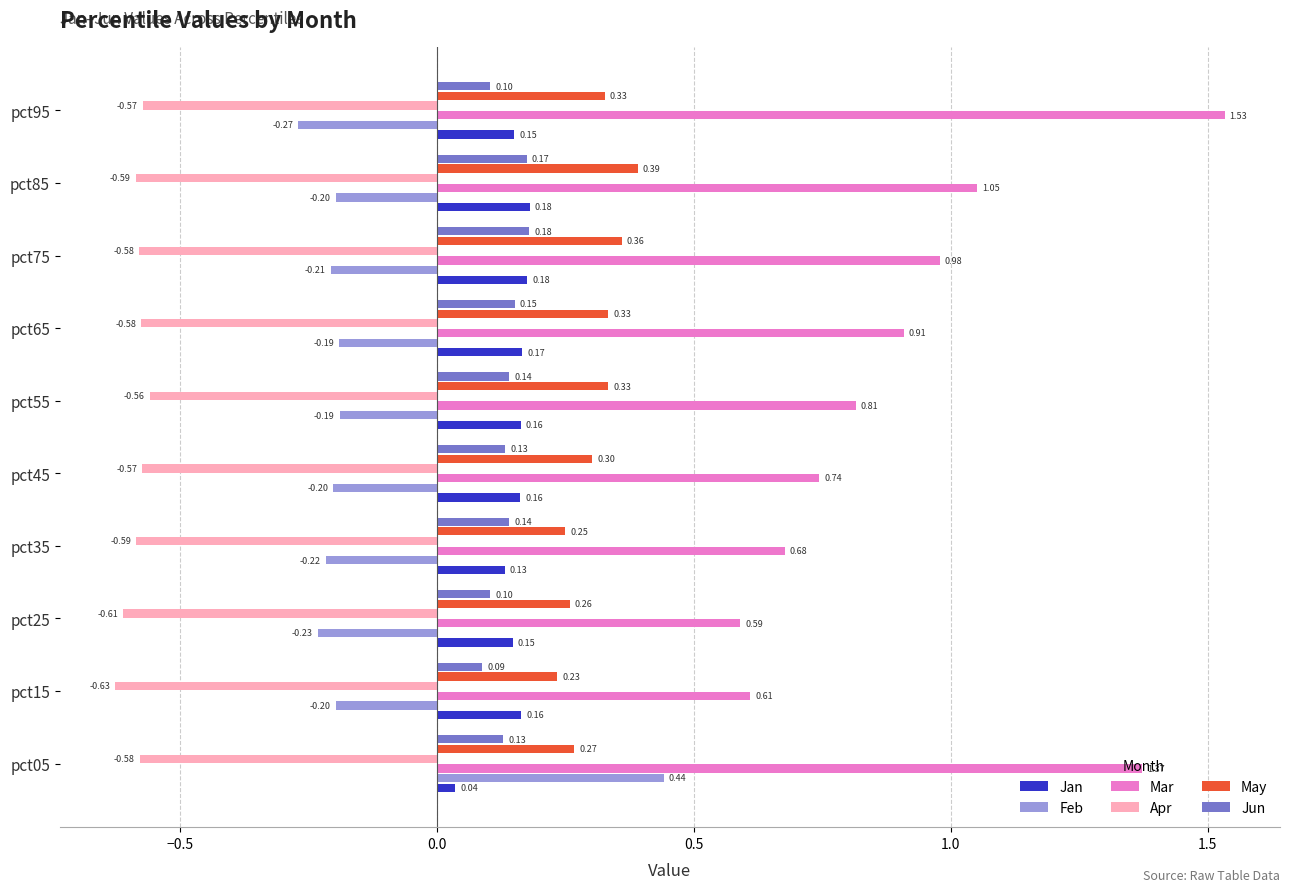

Between pct15 and pct85, which series saw the biggest shift?

Mar